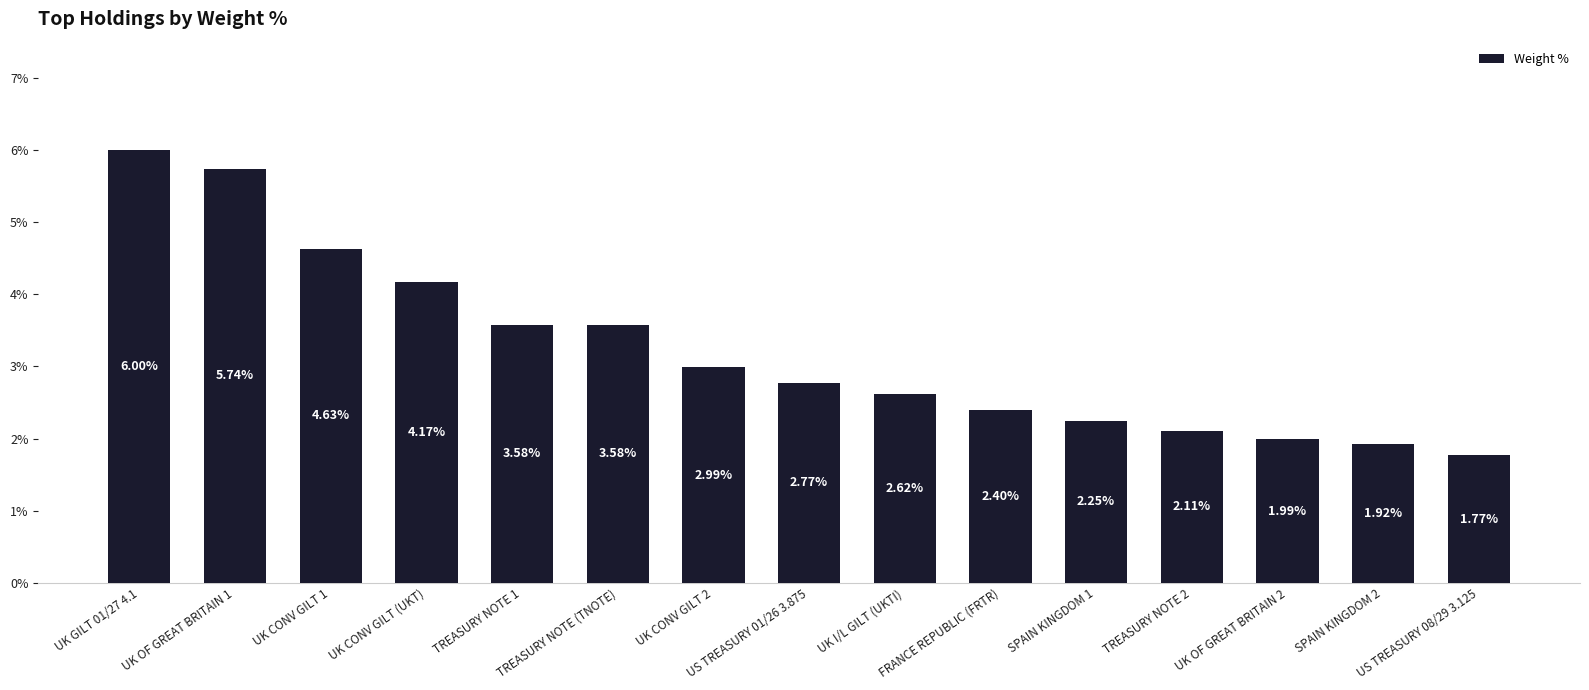

What is the change in value from UK I/L GILT (UKTI) to UK OF GREAT BRITAIN 2?

-0.6